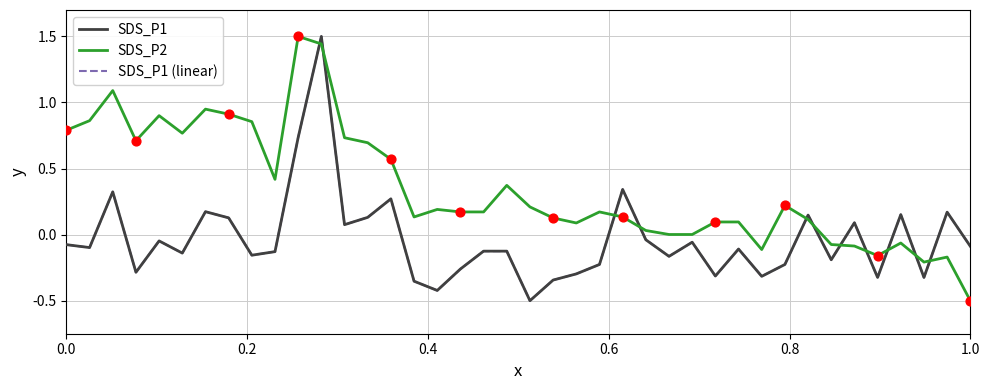

Is this an area chart (filled region under the line)?

No